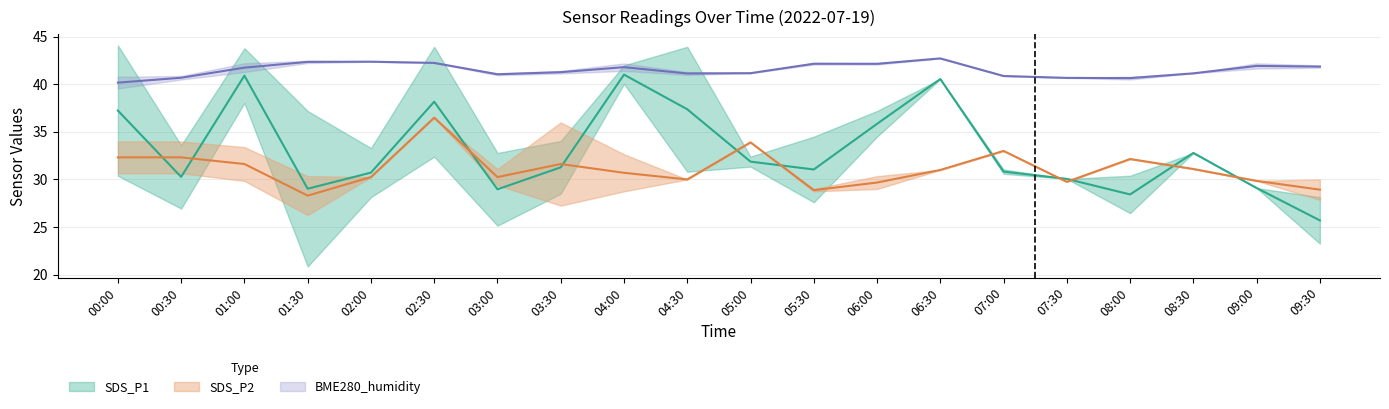

True or false: SDS_P2_upper and SDS_P2 cross at least once.

False